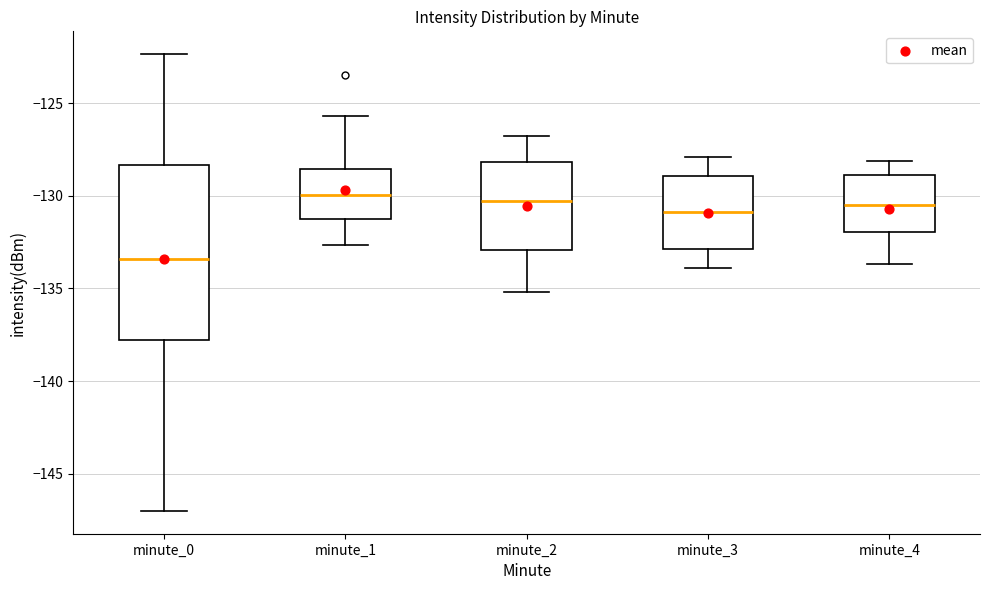

Which box has the lowest median line?

minute_0